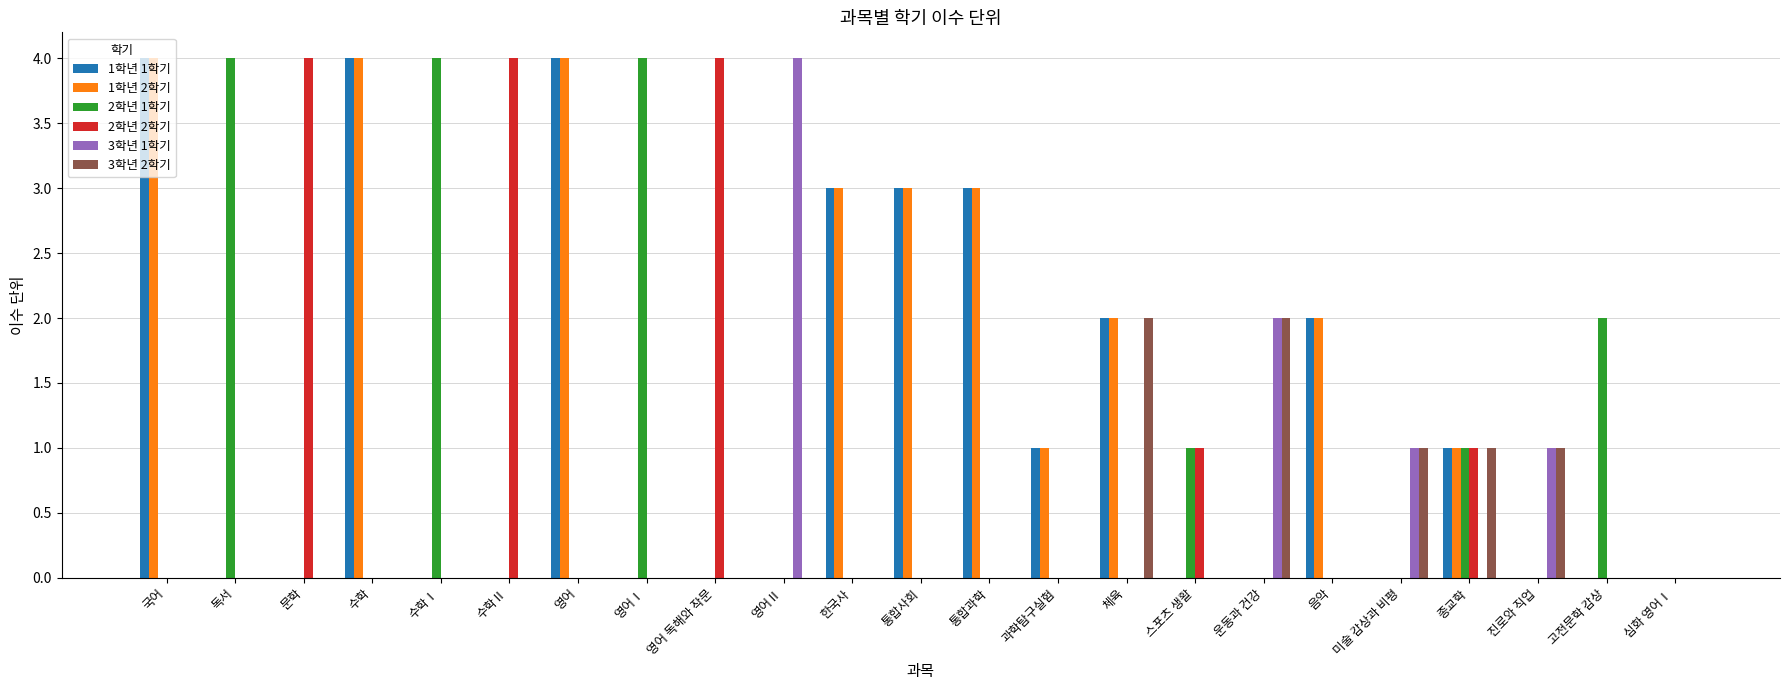

How many groups of bars are there?

23